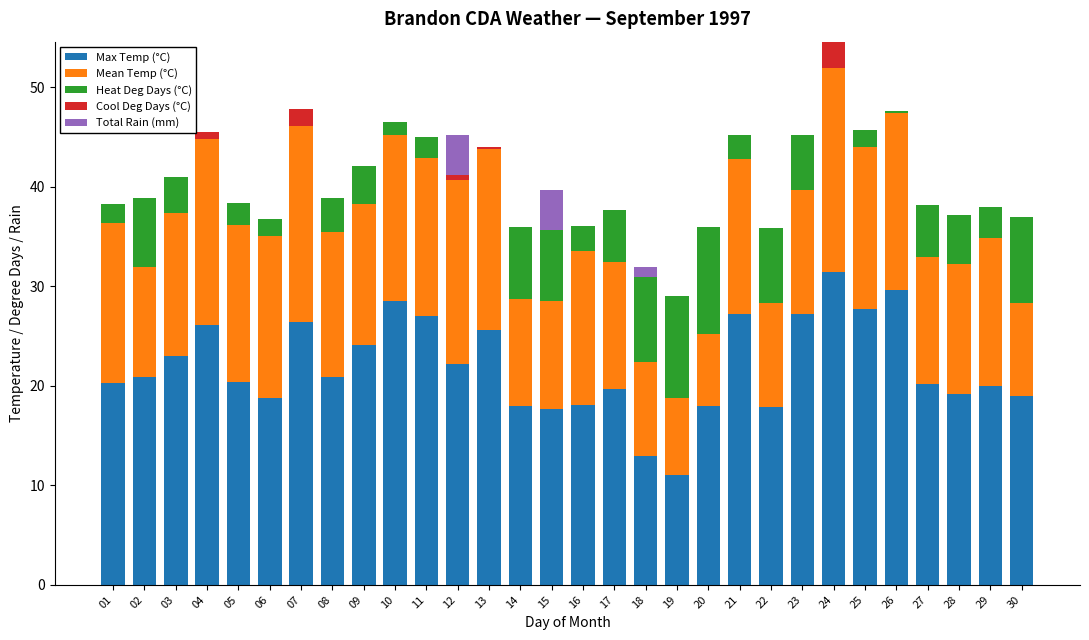

Does the chart contain stacked bars?

Yes